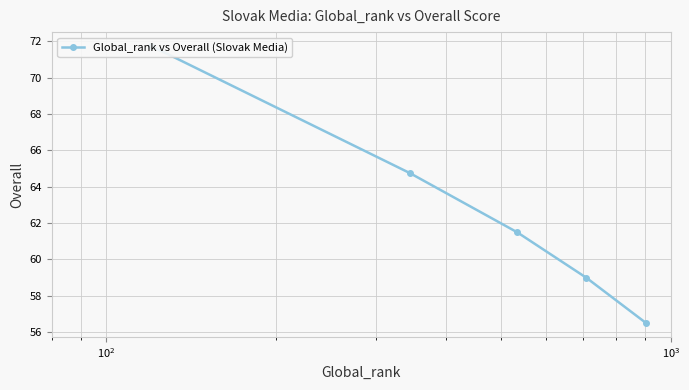

What is the greatest value displayed?

71.8